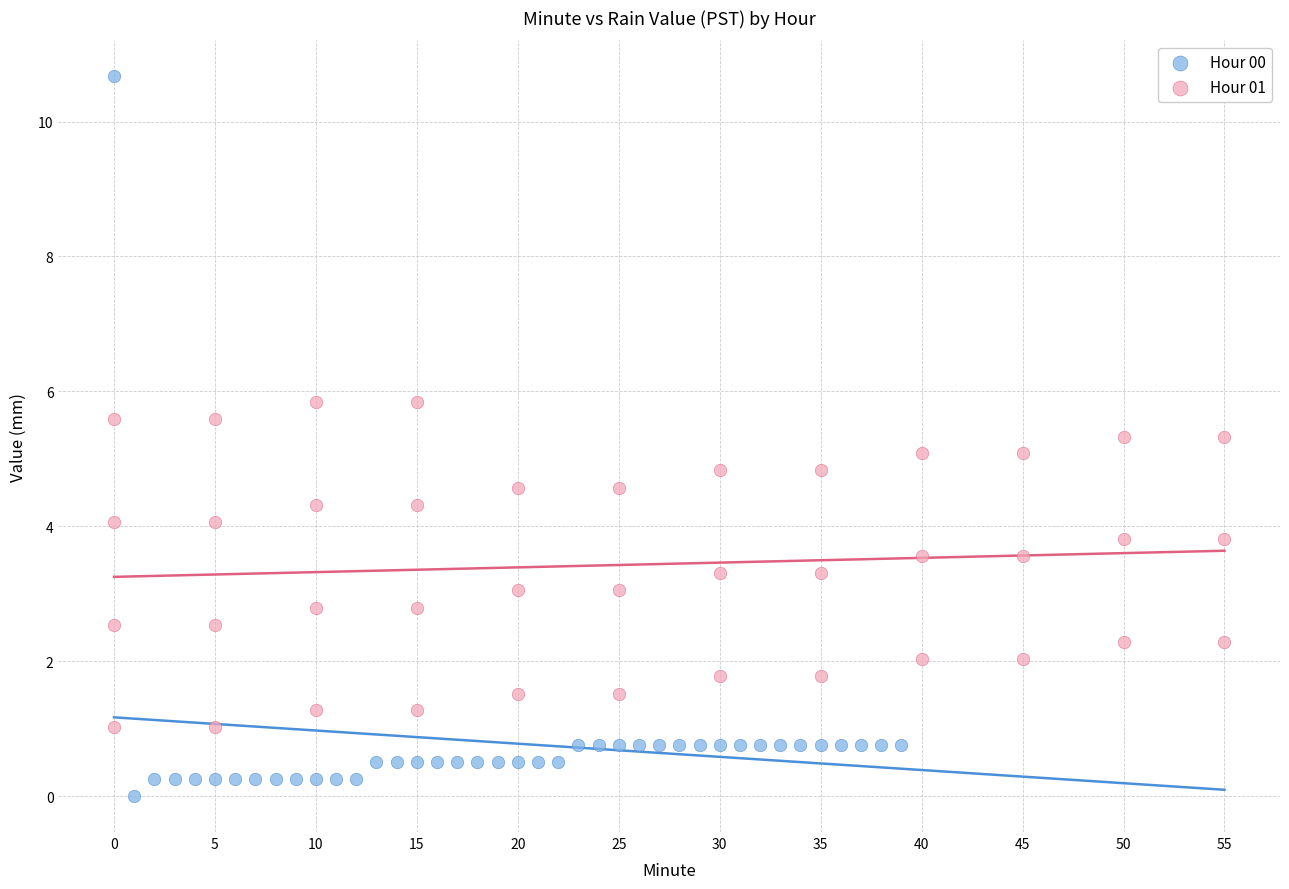

Which series reaches the maximum Y coordinate?

Hour 00